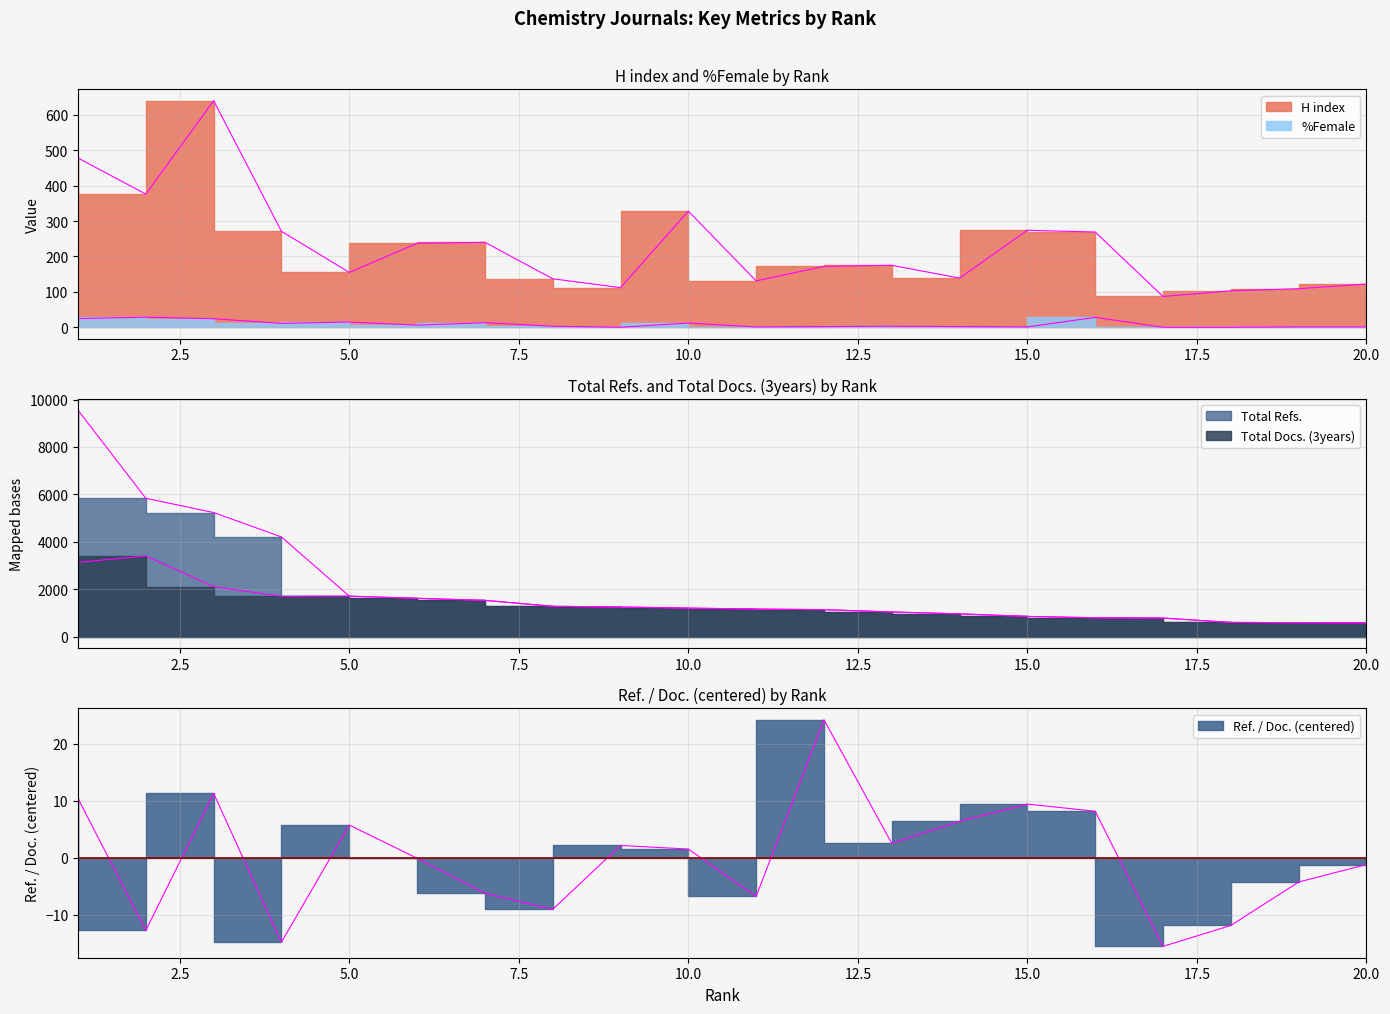

At which category does Ref. / Doc. reach its first local peak?

3